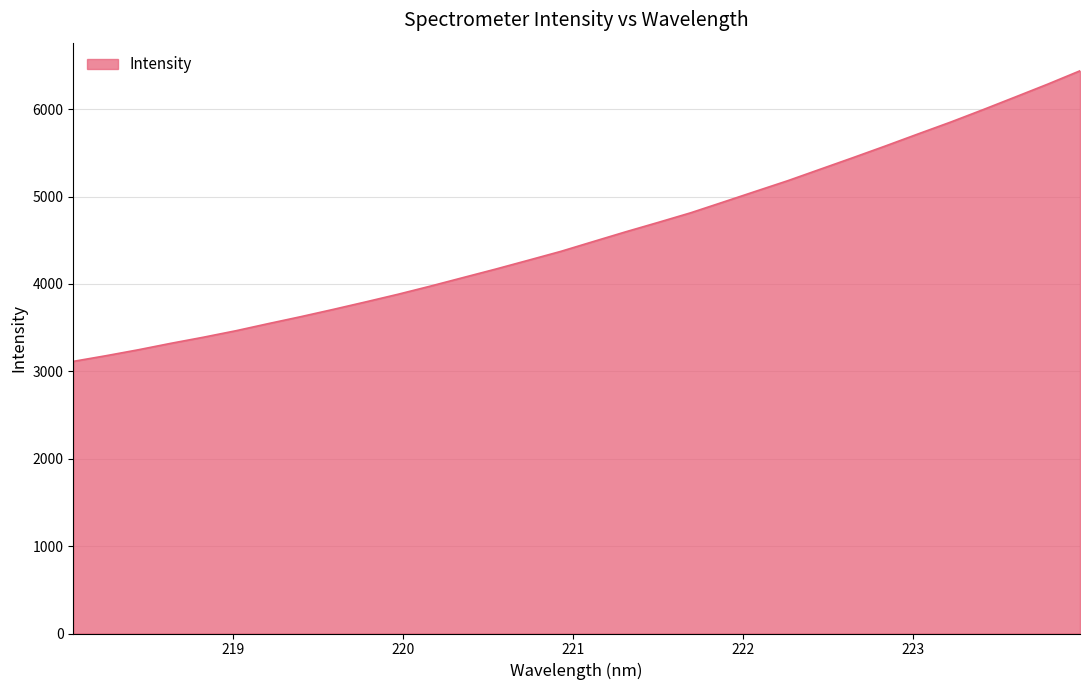

What is the smallest value displayed?

3113.6